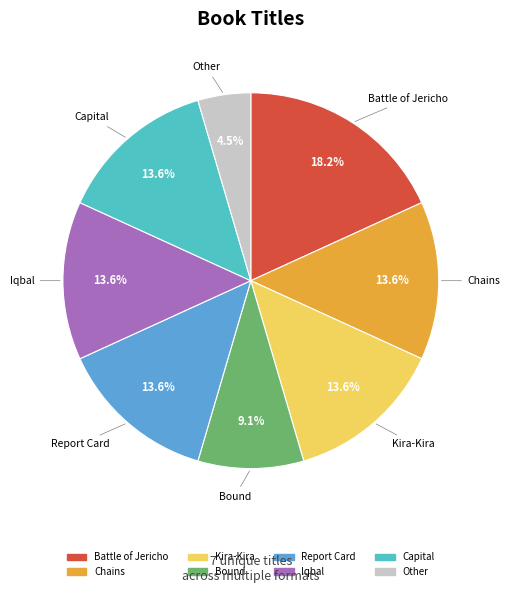

How many segments does this pie chart have?

8